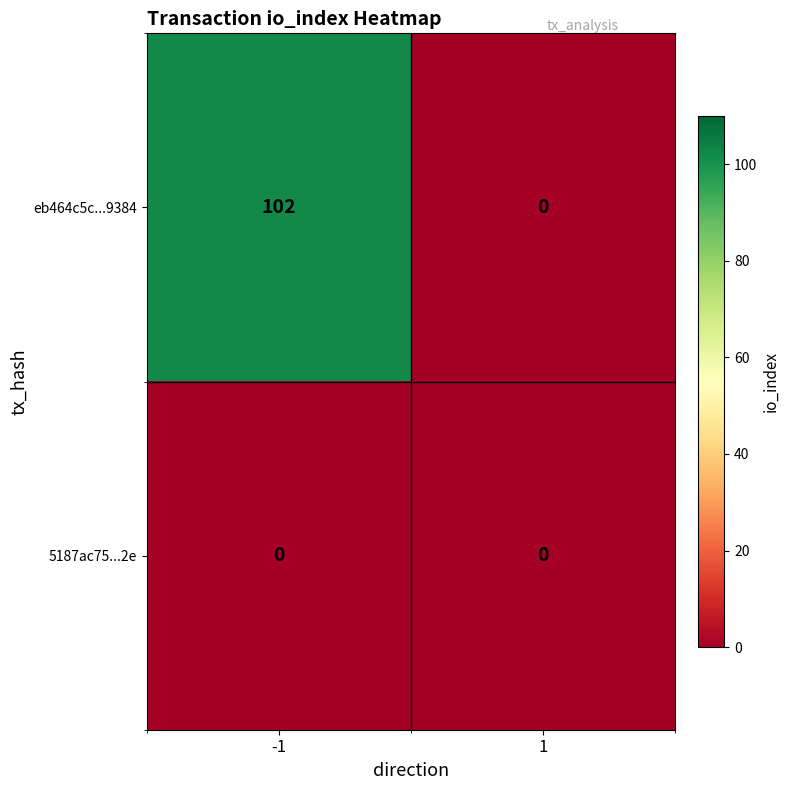

Rank the series by their average value, from highest to lowest.

eb464c5c...9384, 5187ac75...2e